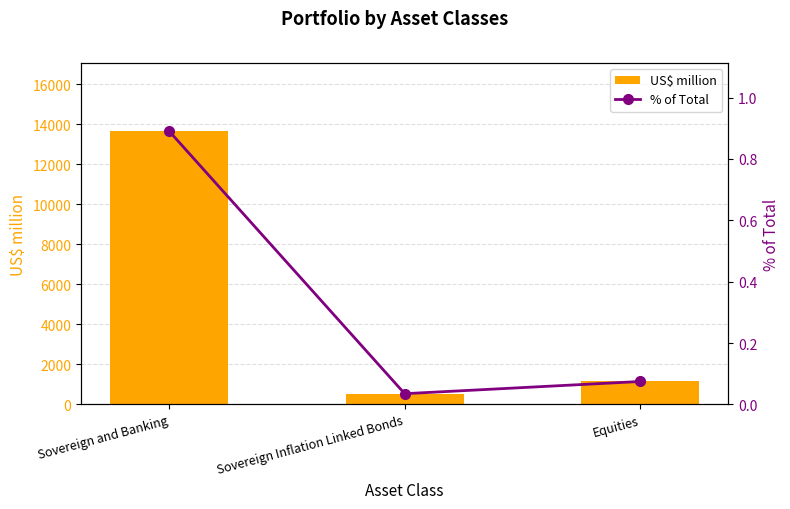

Reading right to left, extract all data points from this chart.

US$ million: Equities=1148.8	Sovereign Inflation Linked Bonds=539.2	Sovereign and Banking=13657.8
% of Total: Equities=0.1	Sovereign Inflation Linked Bonds=0.0	Sovereign and Banking=0.9